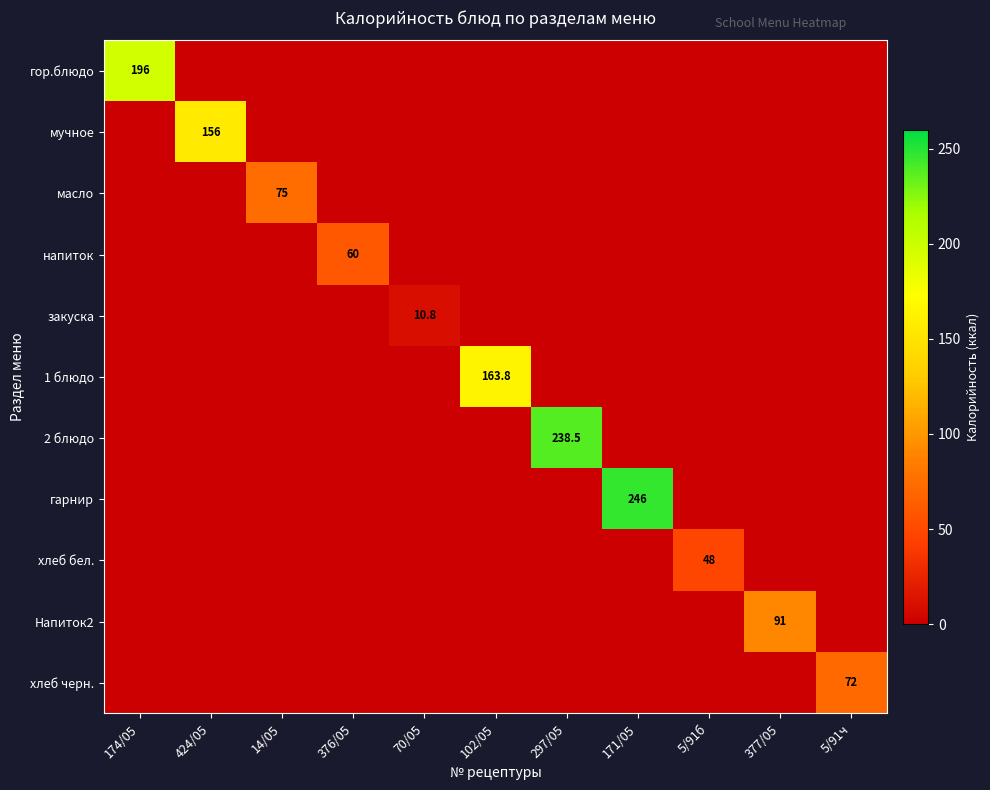

Which label corresponds to the smallest value in the chart?

424/05